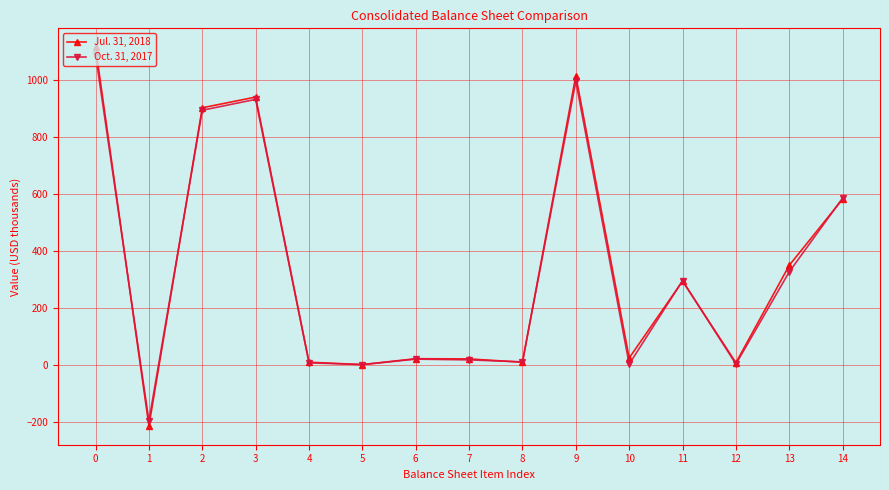

Where is the first local minimum for Oct. 31, 2017?

1